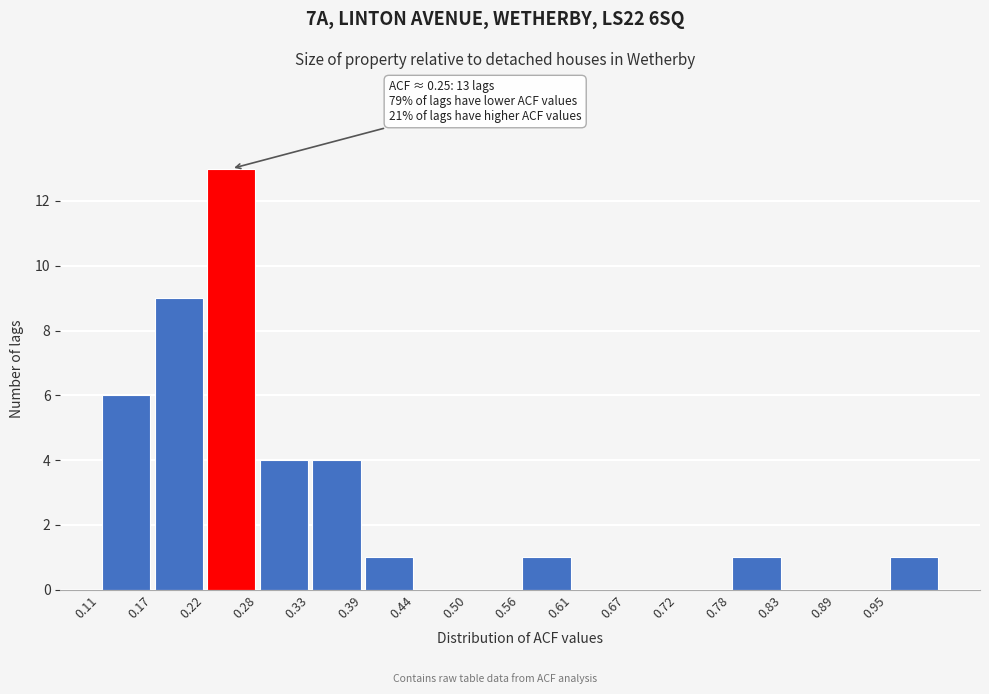

Which range on the x-axis has the tallest bar?

0.22 to 0.28